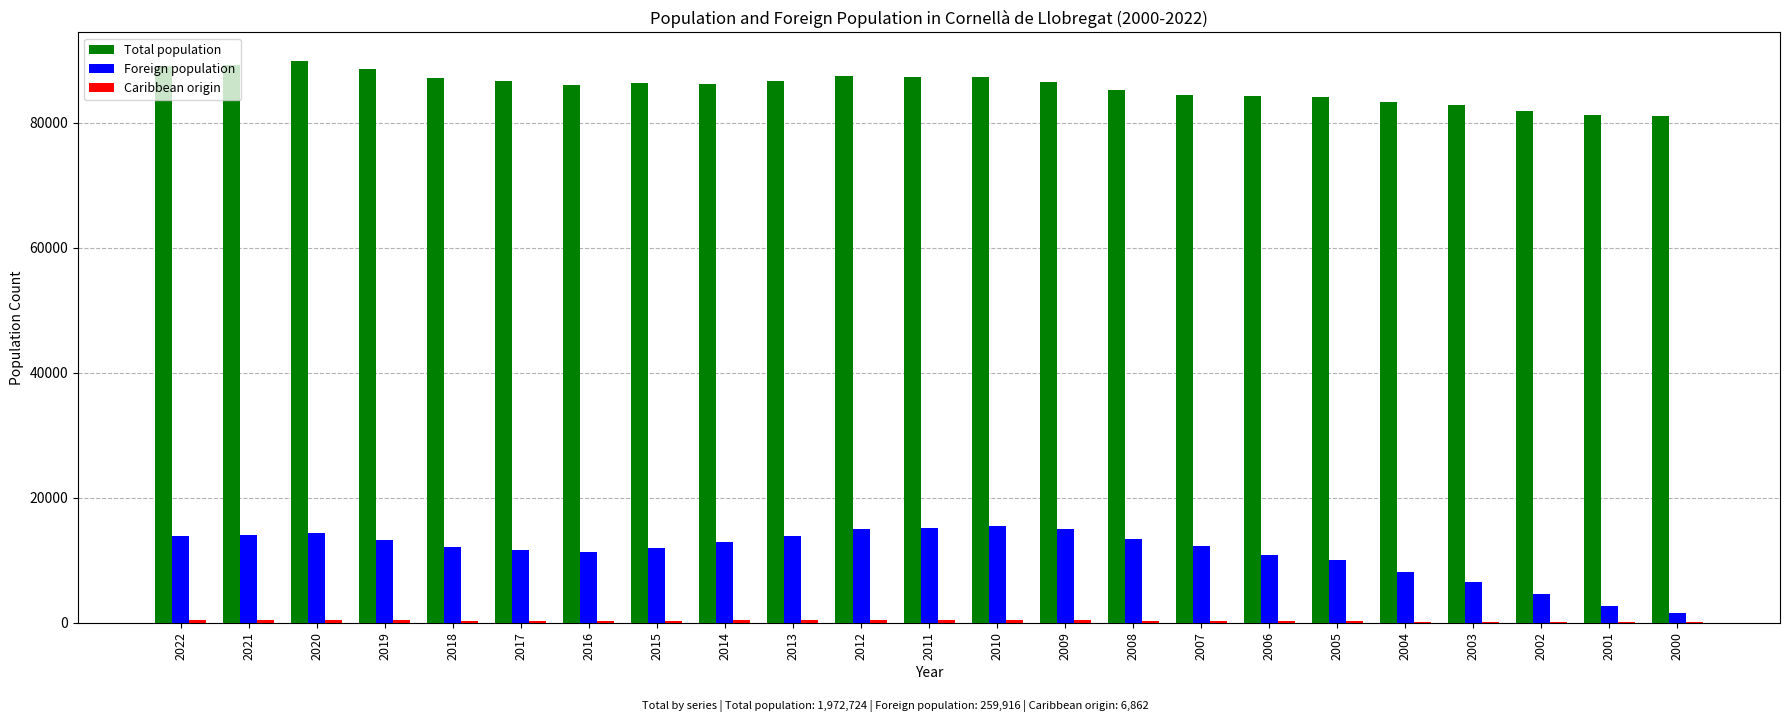

What is the maximum value for Total population?

89936